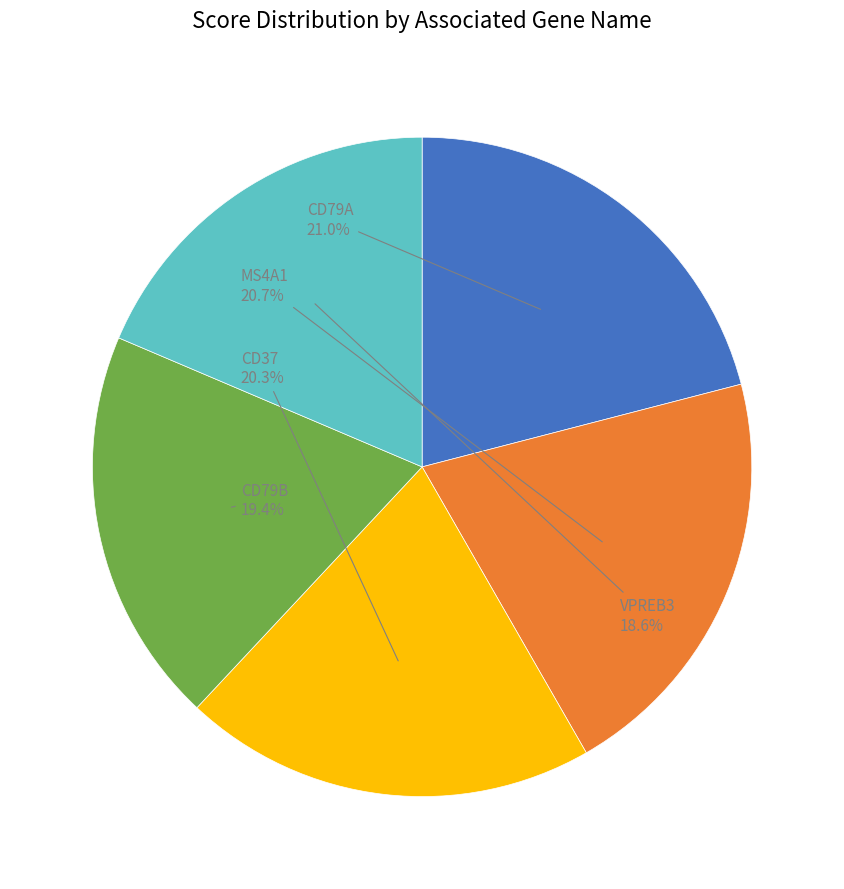

Is there any slice that represents more than half of the pie?

No